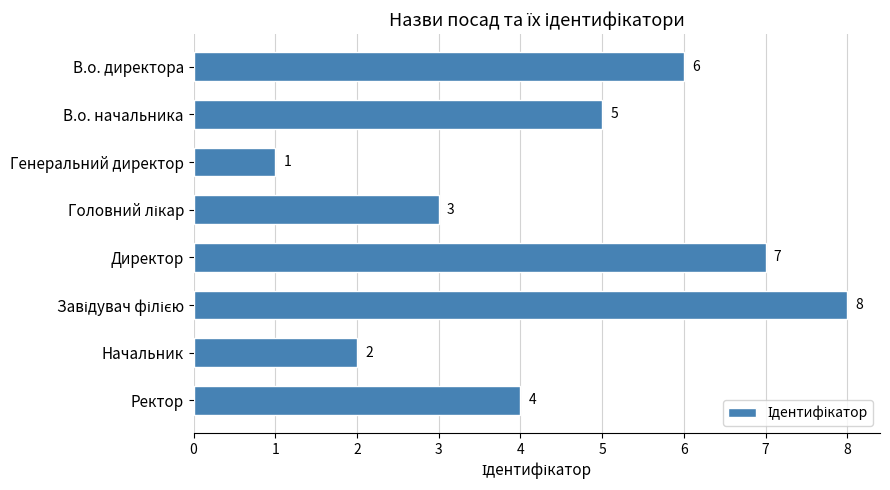

The value at В.о. директора is 6. True or false?

True